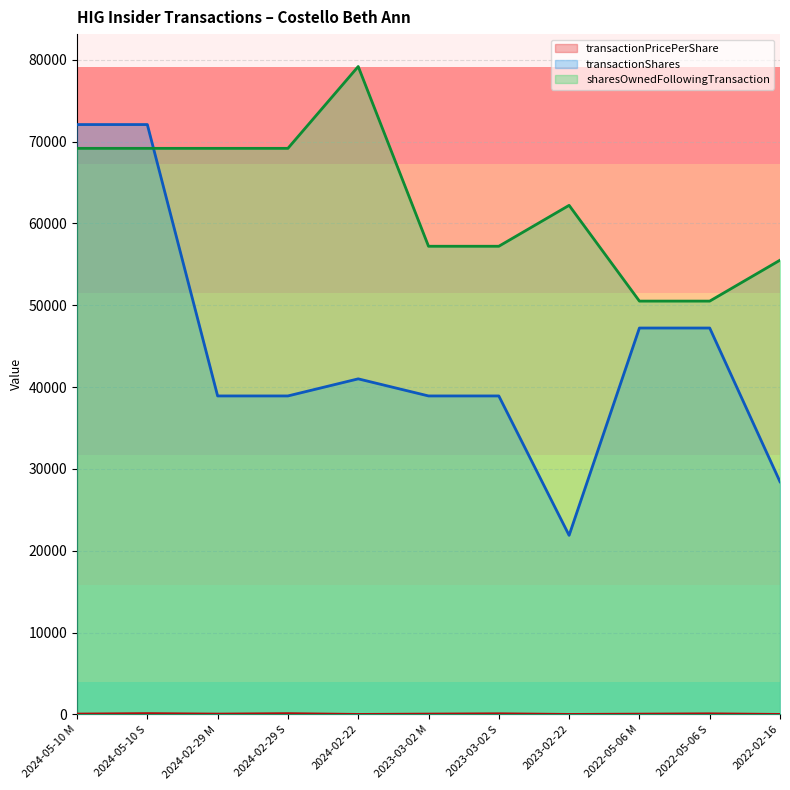

True or false: sharesOwnedFollowingTransaction has more than 0 interior local peaks.

True